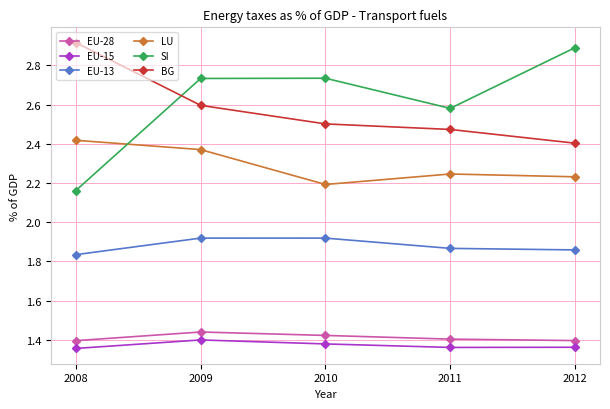

Is the value of EU-13 at 2011 greater than the value of LU at 2009?

No